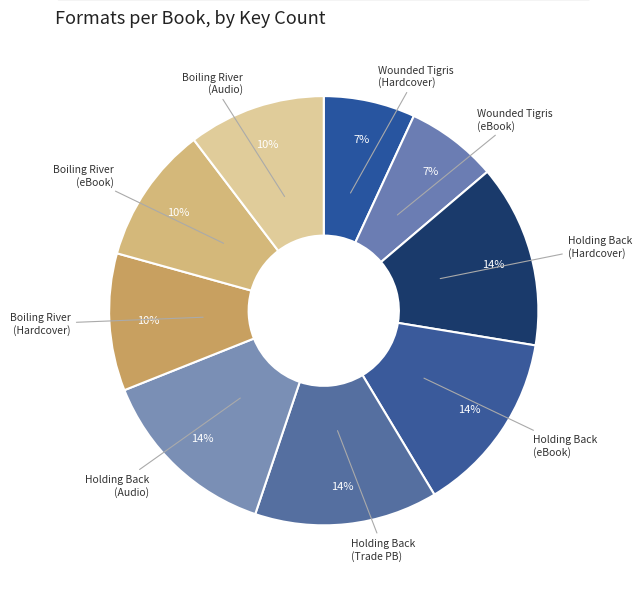

Count the number of slices in the pie.

9